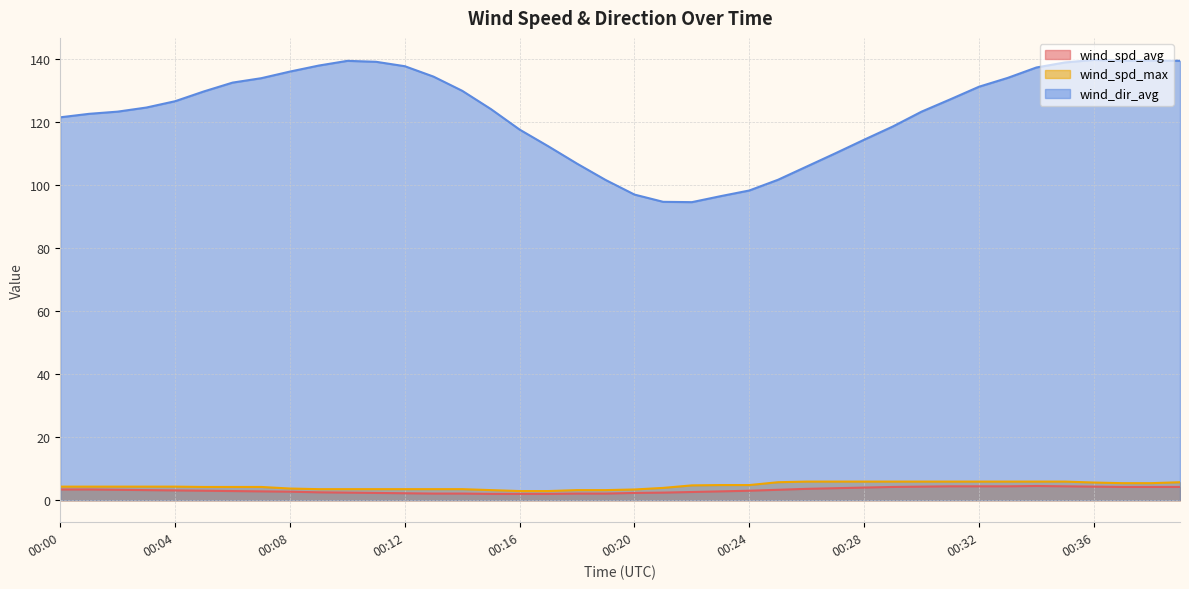

List the series in order of their peak value, highest first.

wind_dir_avg, wind_spd_max, wind_spd_avg